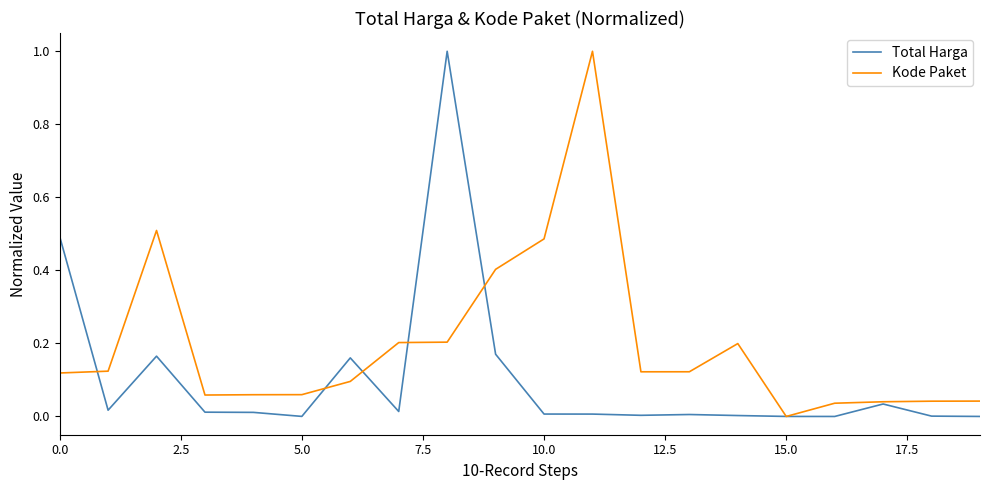

True or false: Kode Paket and Total Harga intersect in this chart.

True